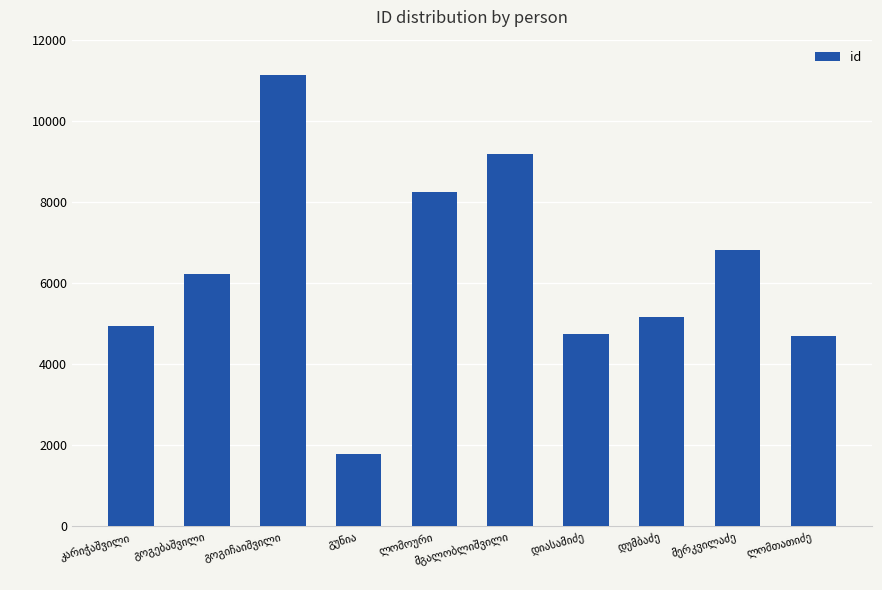

What is the value of the 9th bar from the left?

6827